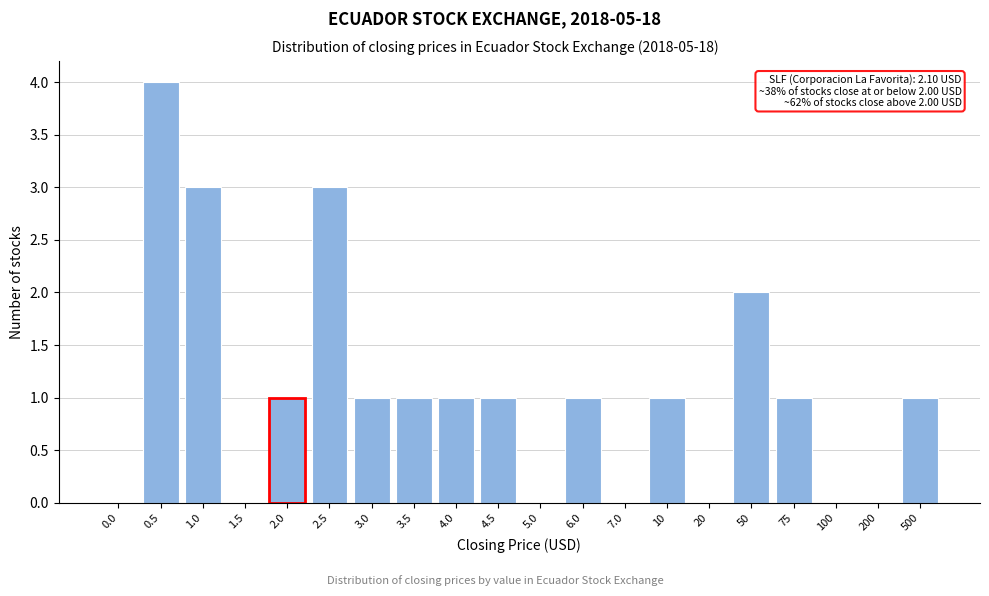

Reading left to right, transcribe all the data shown in this chart.

0.0=0	0.5=4	1.0=3	1.5=0	2.0=1	2.5=3	3.0=1	3.5=1	4.0=1	4.5=1	5.0=0	6.0=1	7.0=0	10=1	20=0	50=2	75=1	100=0	200=0	500=1